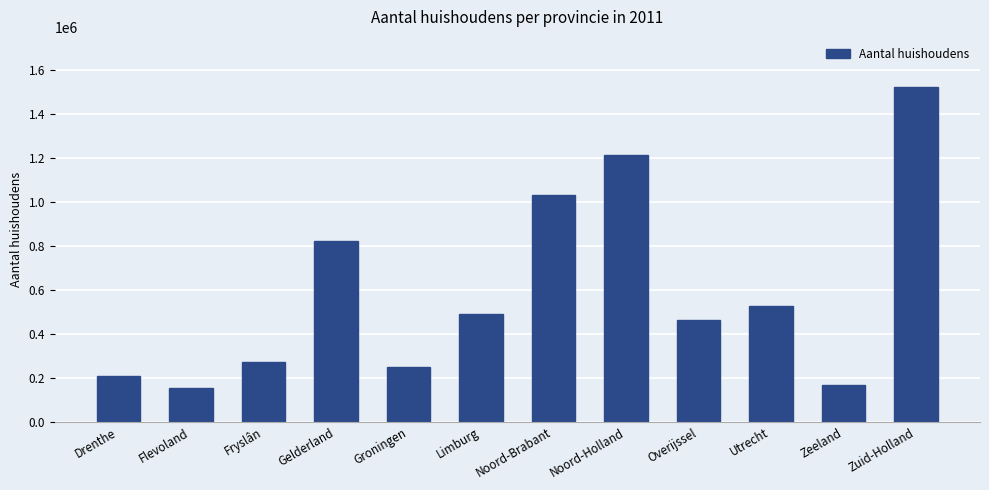

Is it true that the value at Overijssel is 641133?

False